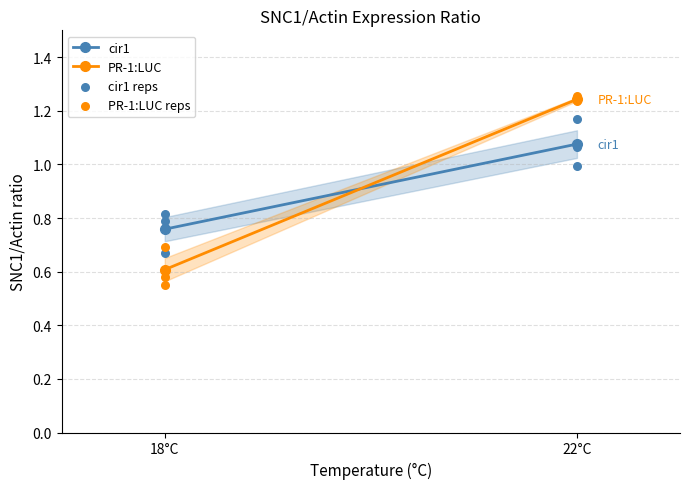

At which category is the sum across all series the highest?

18°C